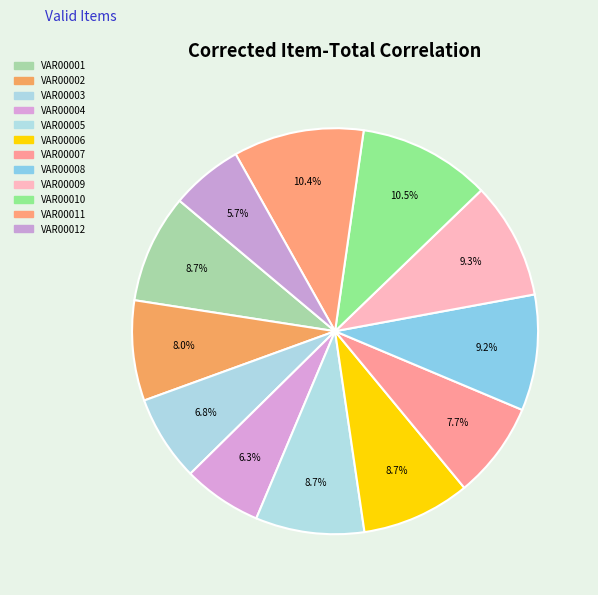

What percentage is the VAR00004 slice, to the nearest percent?

6%